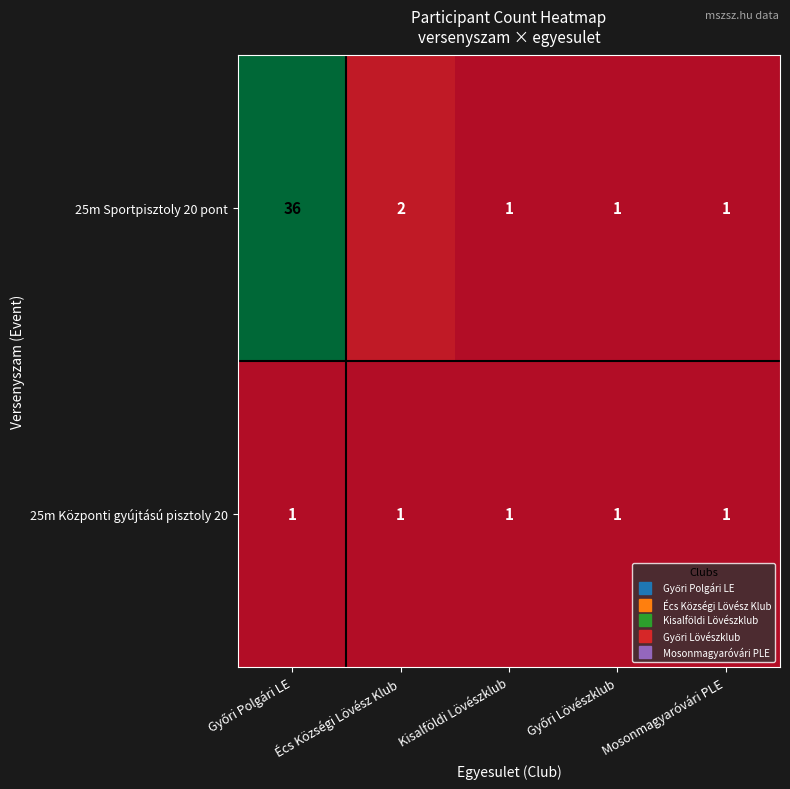

What is the difference between the maximum and minimum values in the 25m Sportpisztoly 20 pont series?

35